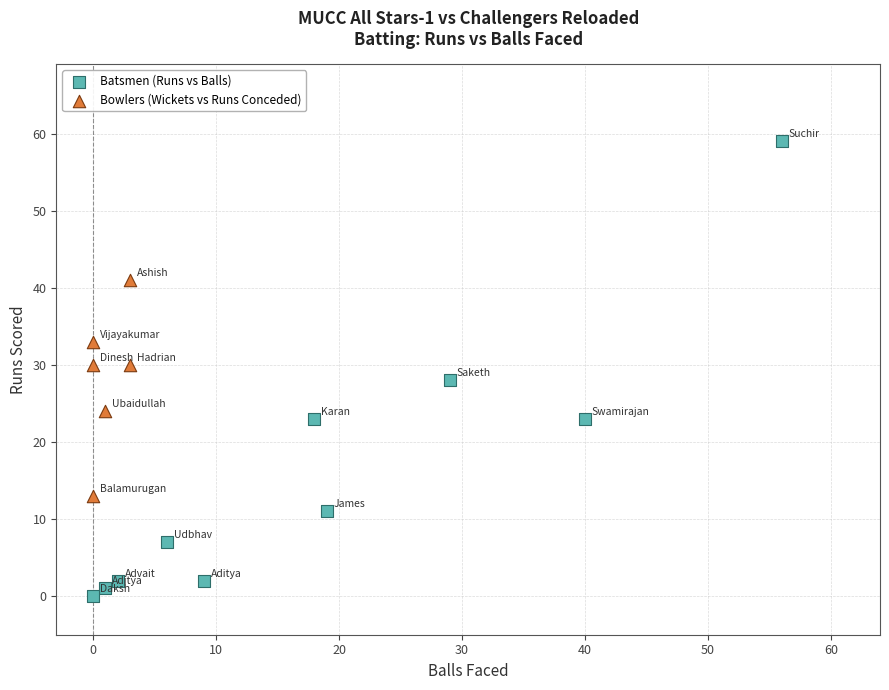

Which series reaches the minimum Y coordinate?

Batsmen (Runs vs Balls)